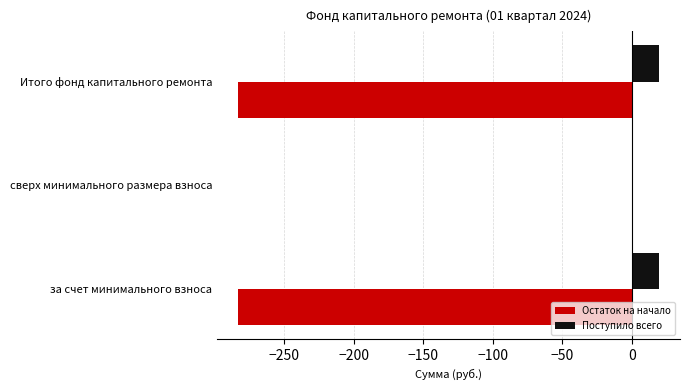

What is the sum of all Поступило всего values?

38.6